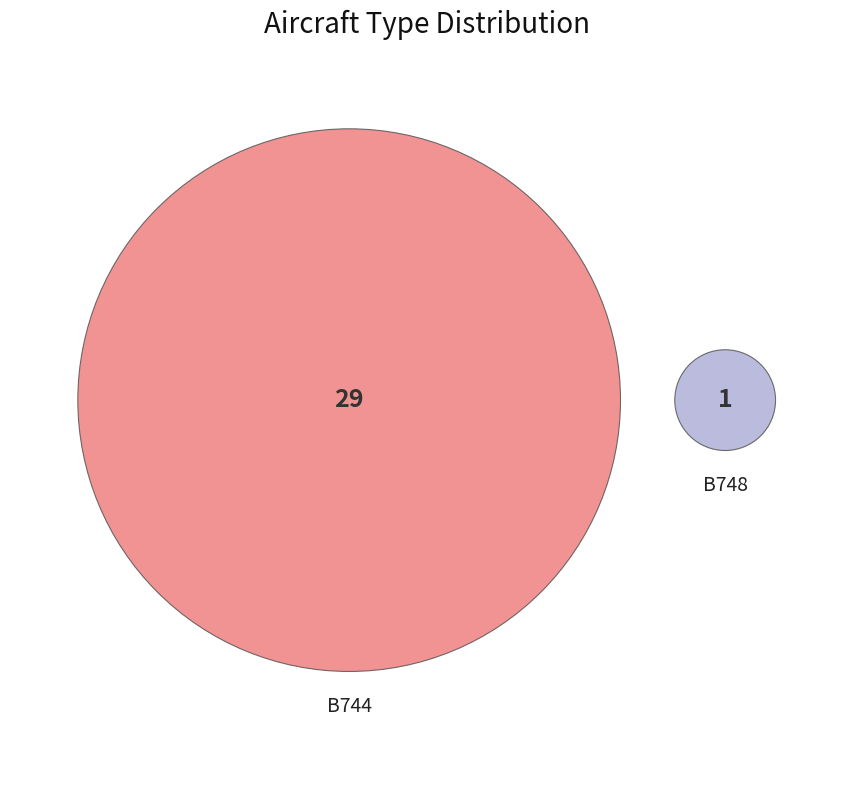

How many segments does this pie chart have?

2